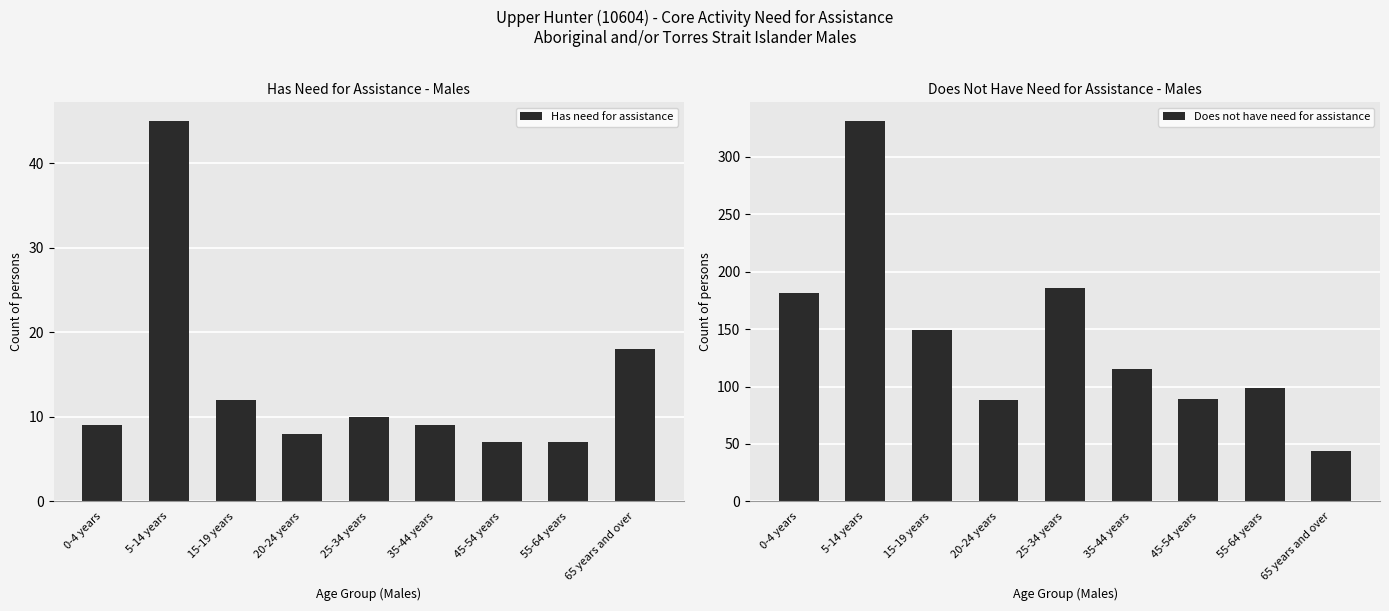

Is it true that Has need for assistance equals 9 at 0-4 years?

True